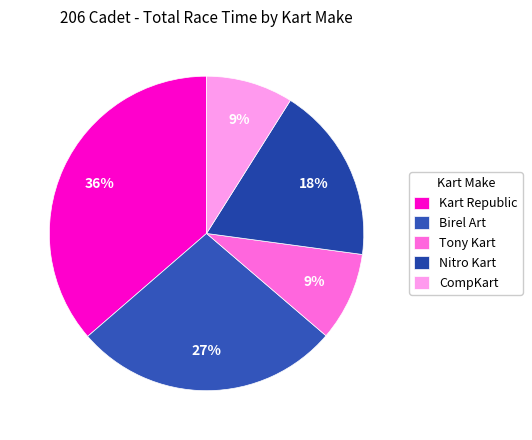

To the nearest percent, what is the average slice percentage?

20%